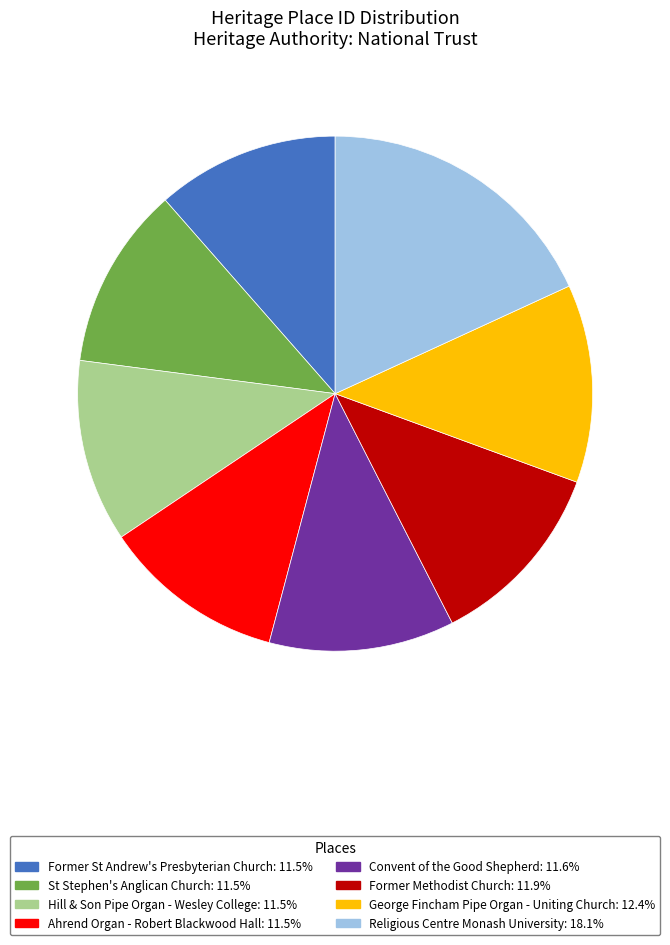

Is it true that St Stephen's Anglican Church is 11% of the pie?

True